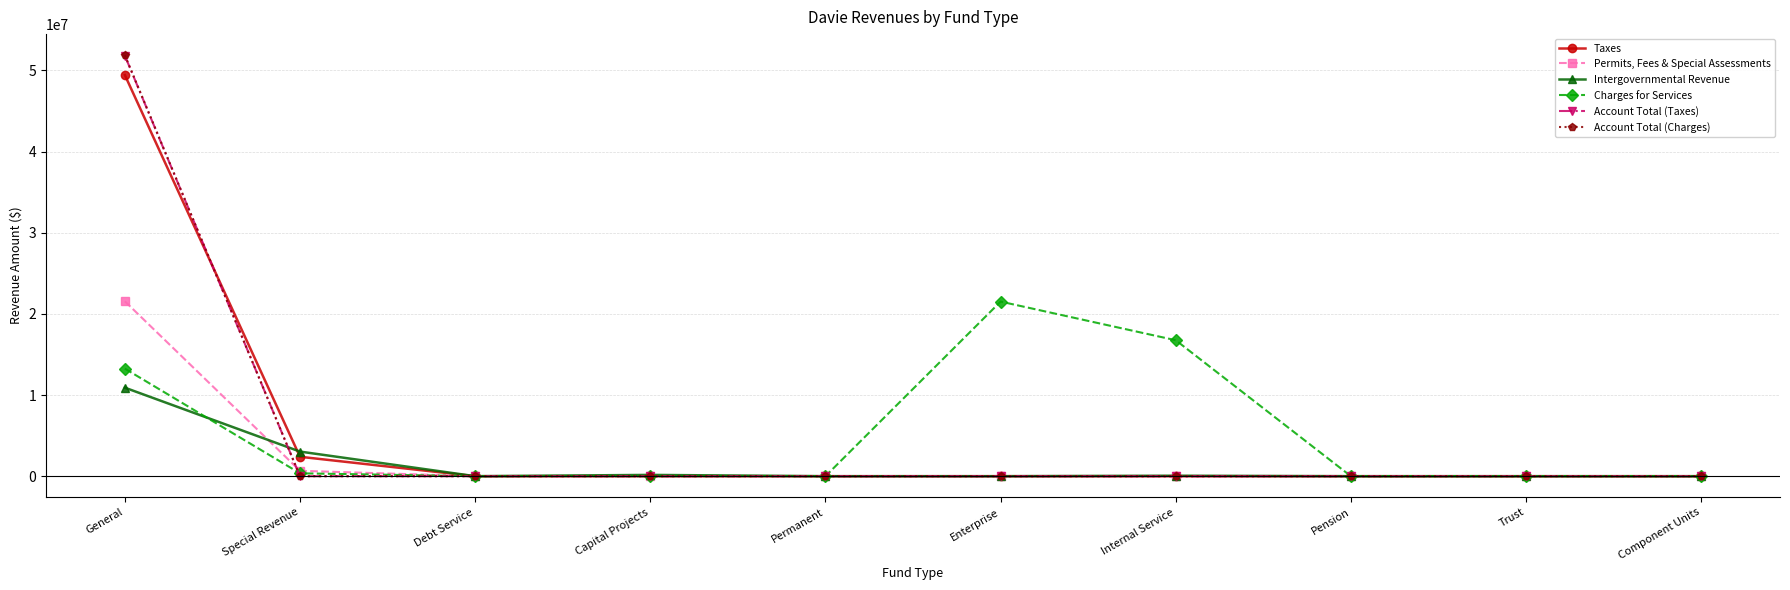

Is this an area chart (filled region under the line)?

No